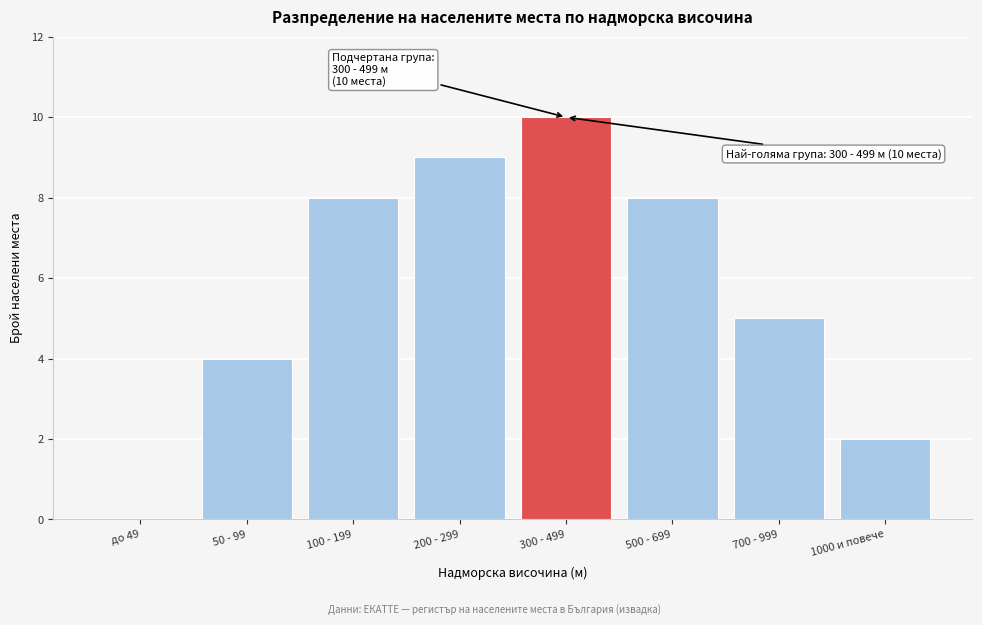

Reading left to right, list all the values displayed in this chart.

до 49=0	50 - 99=4	100 - 199=8	200 - 299=9	300 - 499=10	500 - 699=8	700 - 999=5	1000 и повече=2